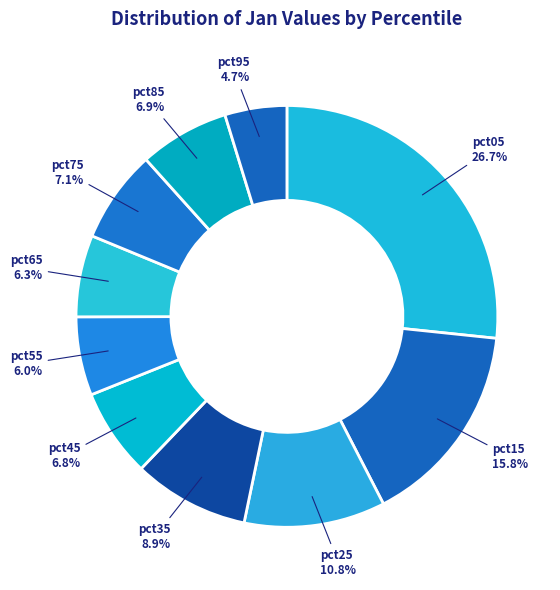

The pct25 slice represents 1% of the pie. True or false?

False